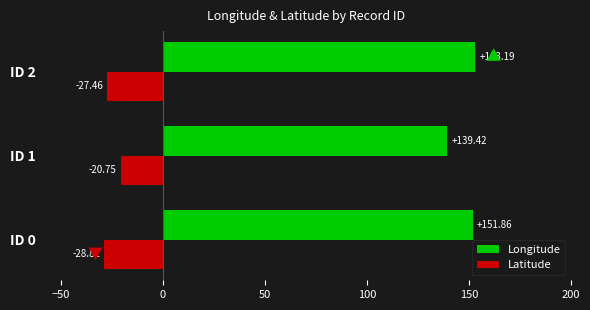

Between ID 1 and ID 2, which series saw the biggest shift?

Longitude